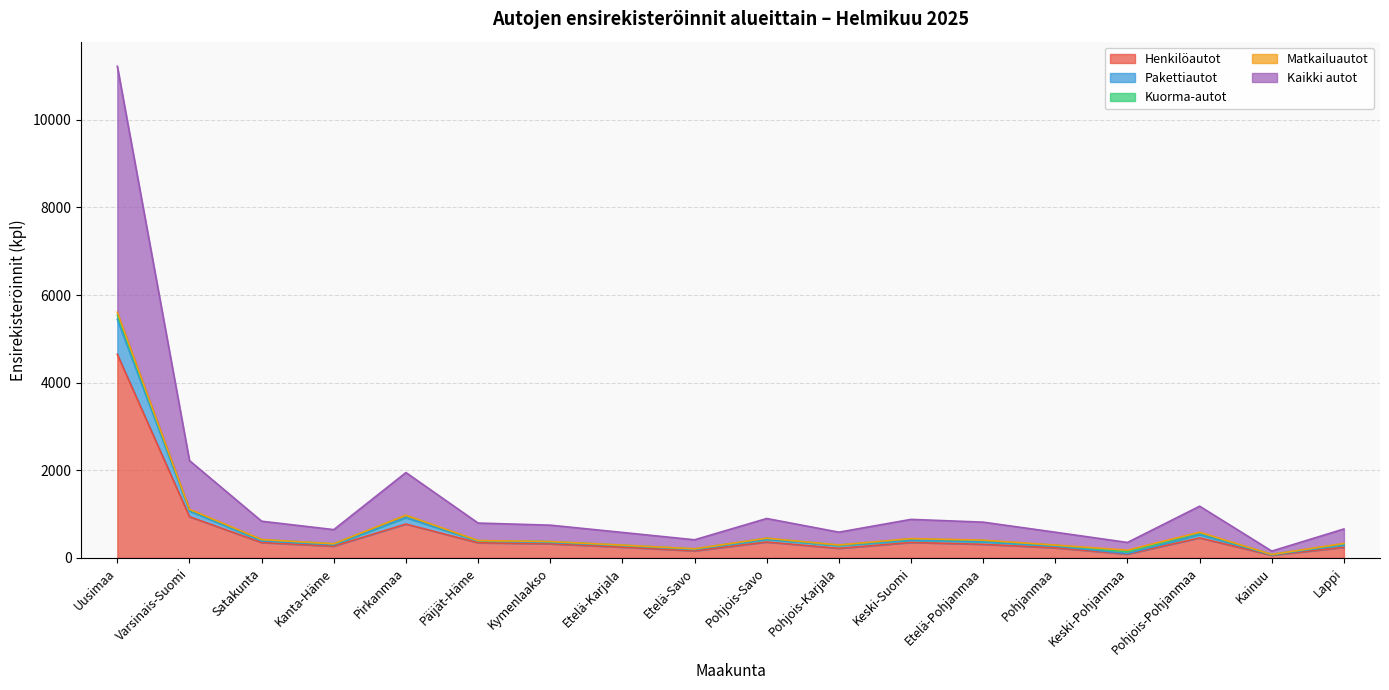

At which category is the sum across all series the highest?

Uusimaa